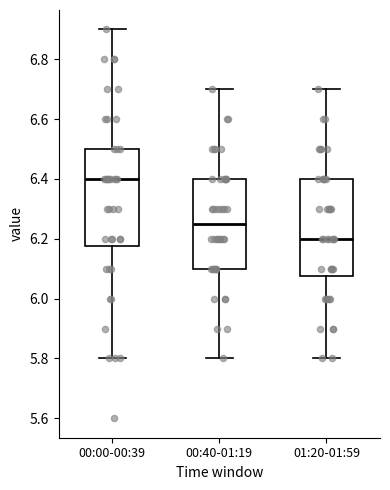

Reading left to right, read every box against the y-axis: the position of its median line, the range the box covers, and the ends of its whiskers. The values are not printed on the chart, so give them approximately, as read against the axis.

00:00-00:39: median 6.40, box 6.18 to 6.50, whiskers 5.80 to 6.90
00:40-01:19: median 6.26, box 6.10 to 6.40, whiskers 5.80 to 6.70
01:20-01:59: median 6.20, box 6.08 to 6.40, whiskers 5.80 to 6.70